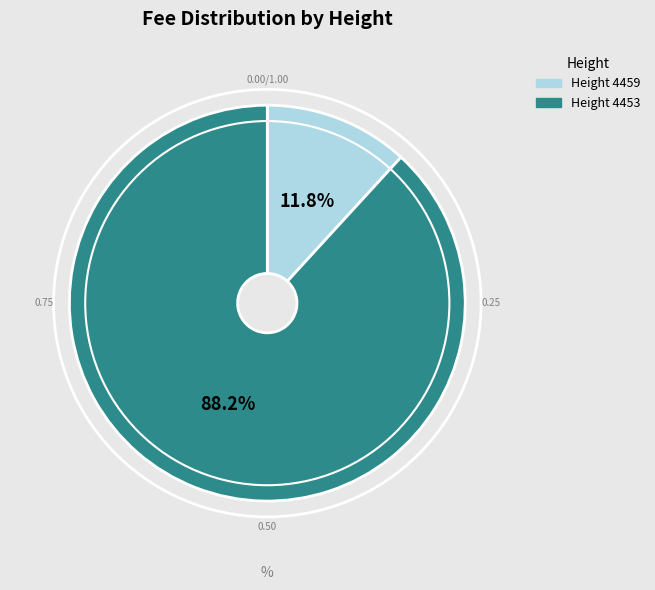

How many slices are in this pie chart?

2